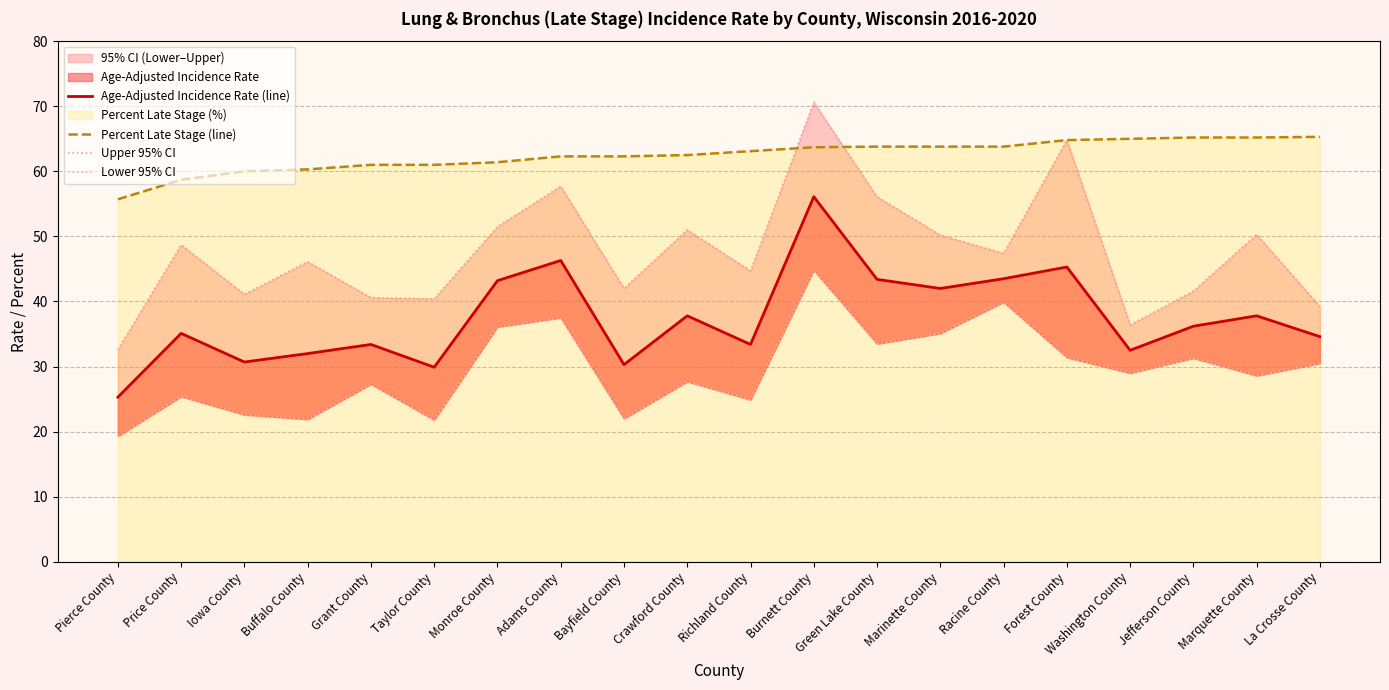

Rank the categories by Upper 95% CI value from lowest to highest.

Pierce County, Washington County, La Crosse County, Taylor County, Grant County, Iowa County, Jefferson County, Bayfield County, Richland County, Buffalo County, Racine County, Price County, Marinette County, Marquette County, Crawford County, Monroe County, Green Lake County, Adams County, Forest County, Burnett County